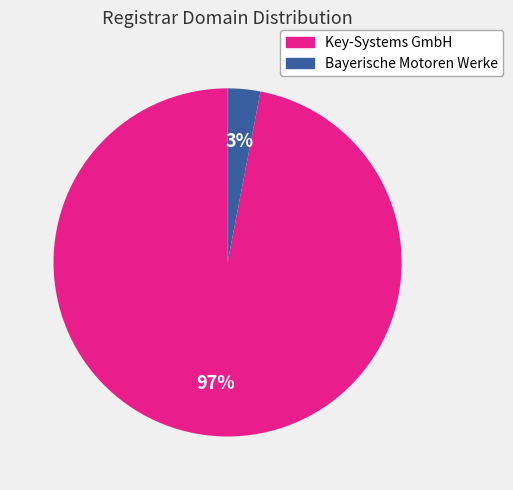

Count the number of slices in the pie.

2